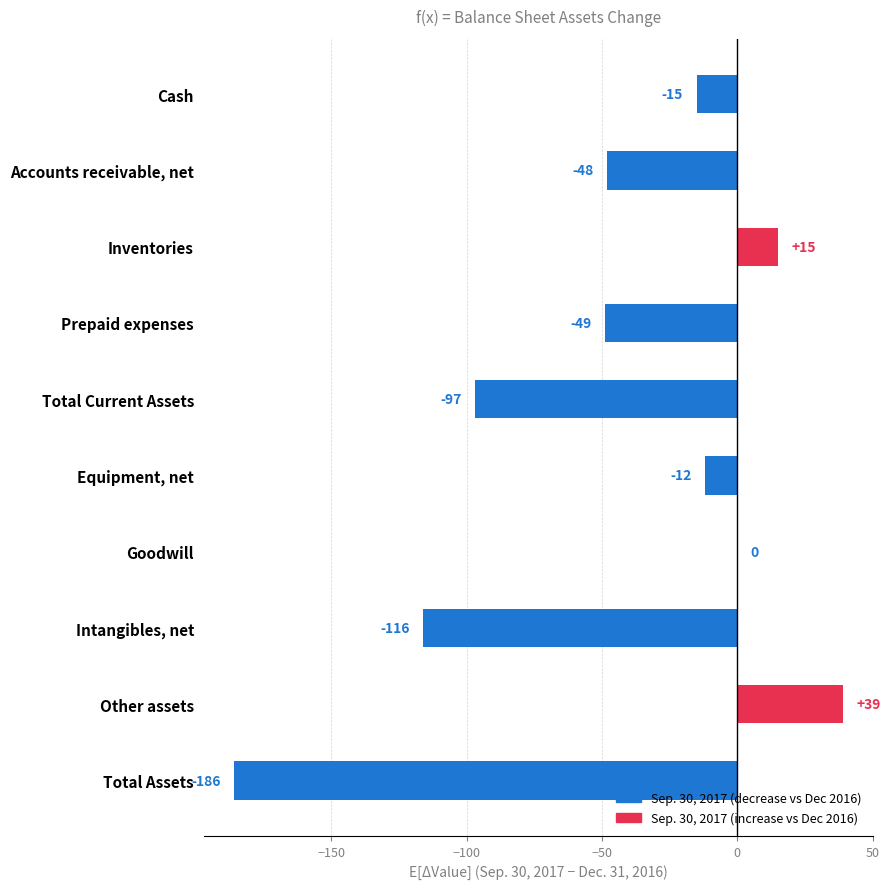

What is the greatest value displayed?

39